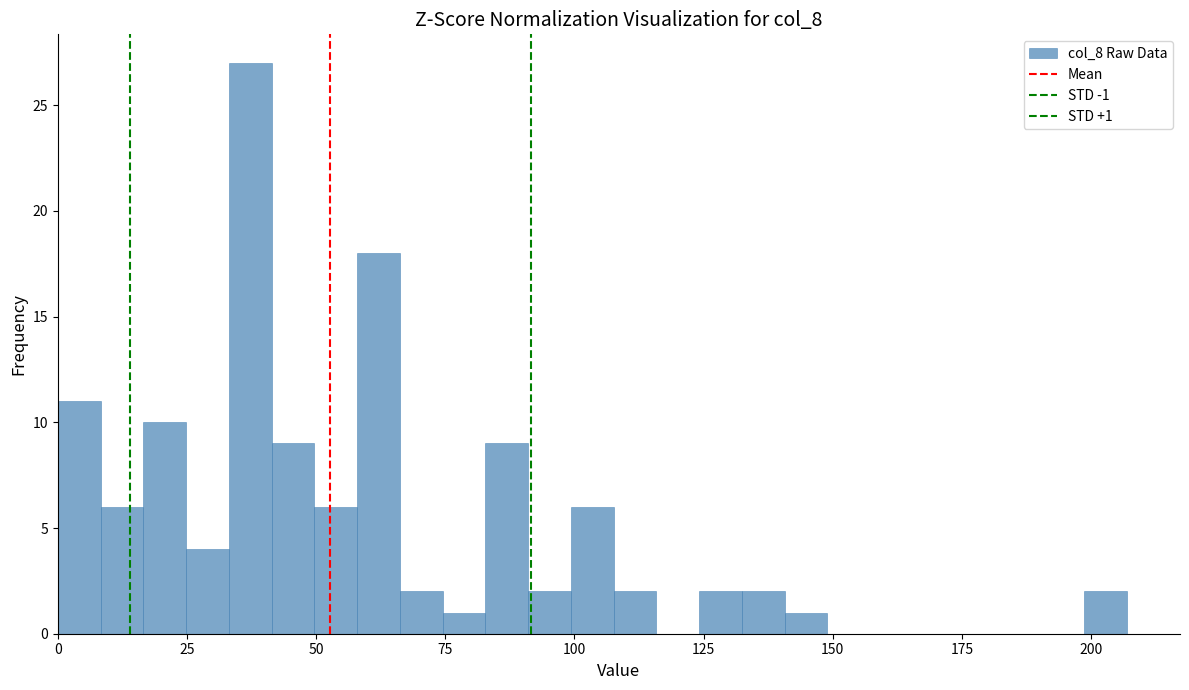

Around what value on the x-axis is the tallest bar? Give the approximate position of its centre, as read against the axis.

35